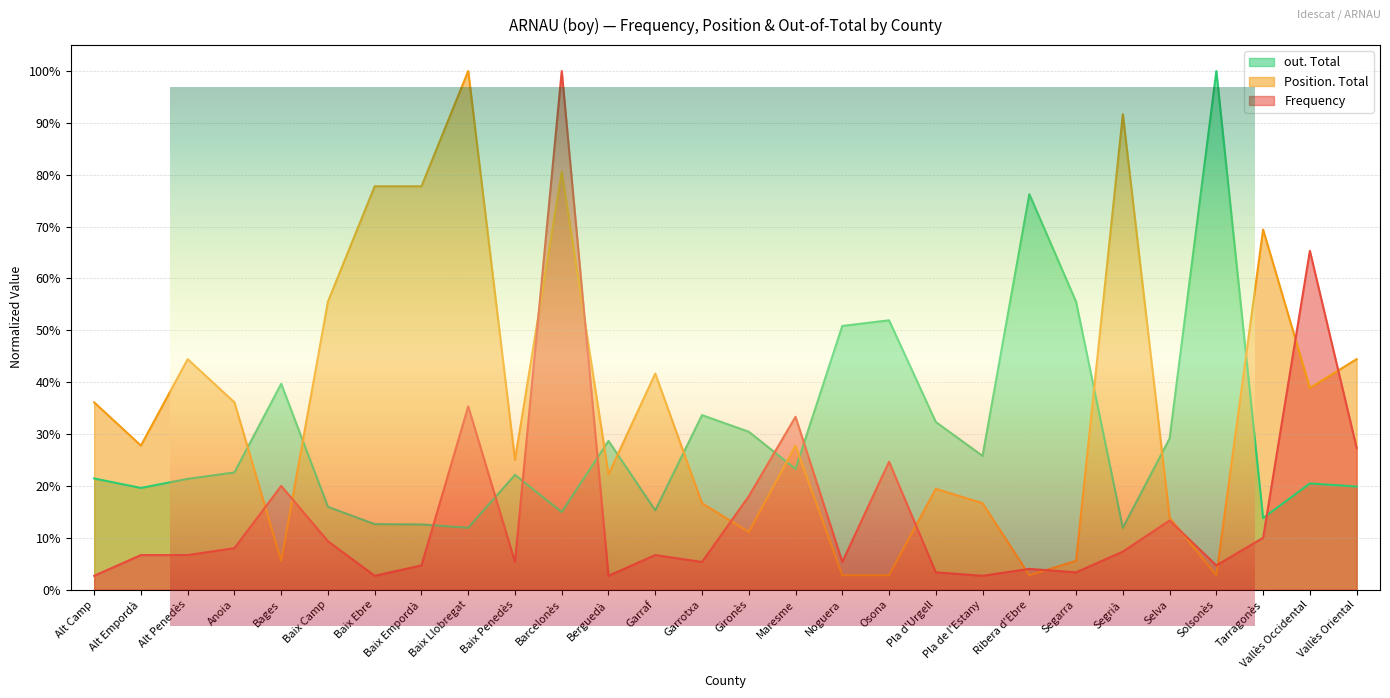

Rank the series by their average value, from highest to lowest.

Position. Total, out. Total, Frequency